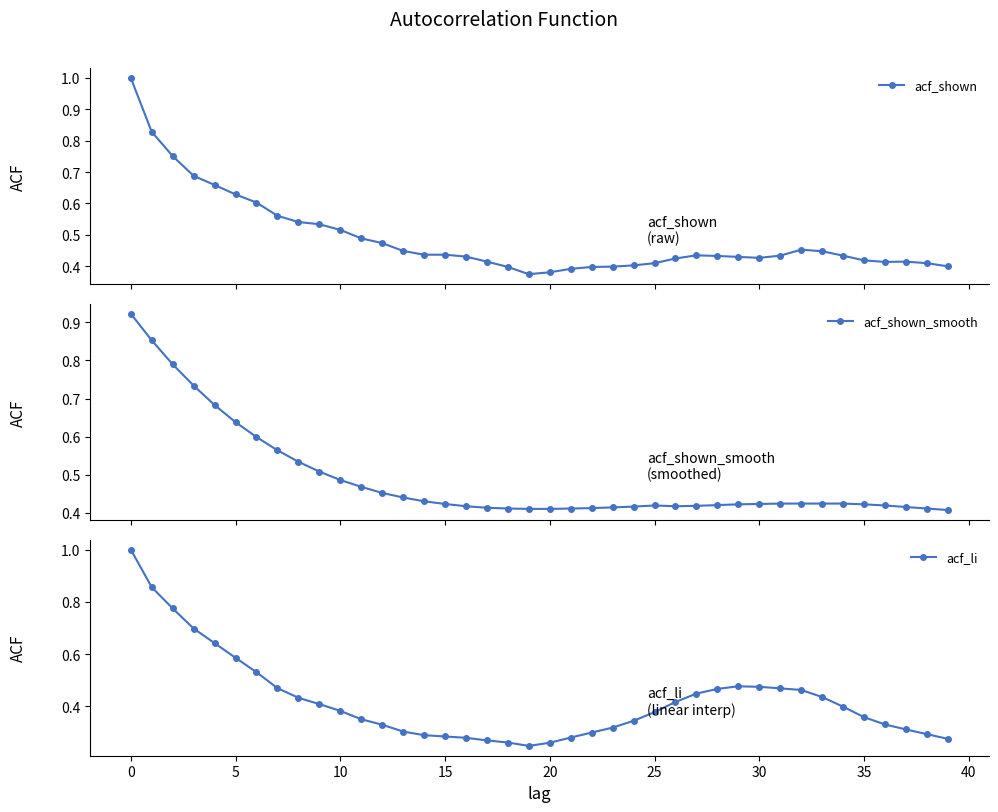

How many lines are shown in the chart?

3